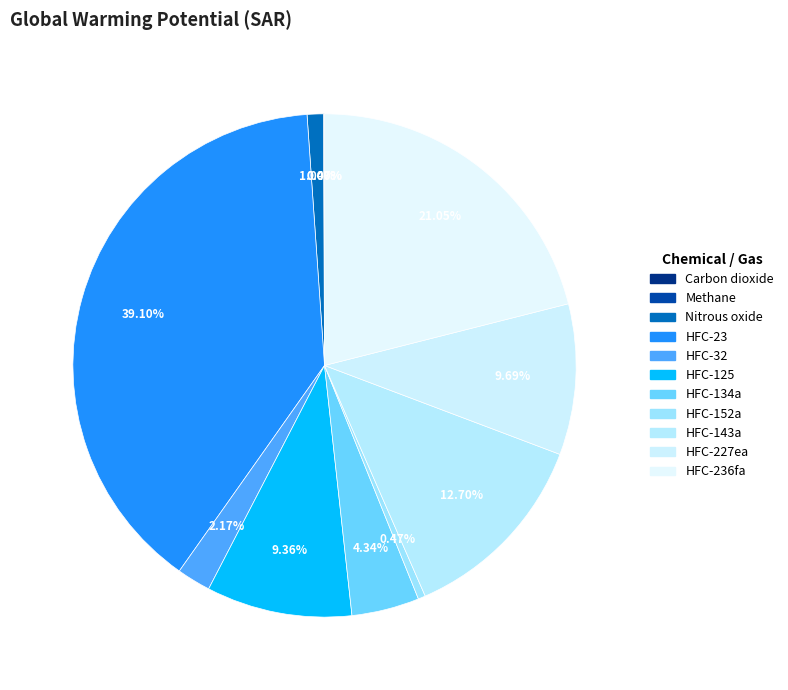

To the nearest percent, what is the combined percentage of HFC-227ea and HFC-125?

19%